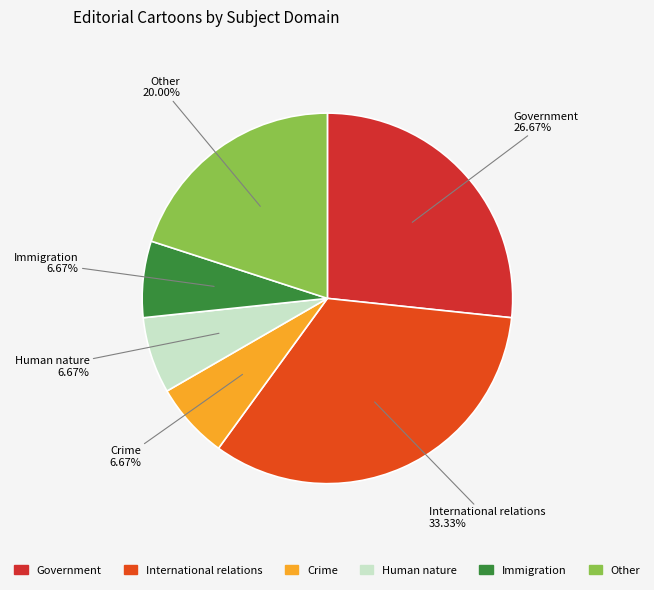

Which has a higher value, Other or International relations?

International relations